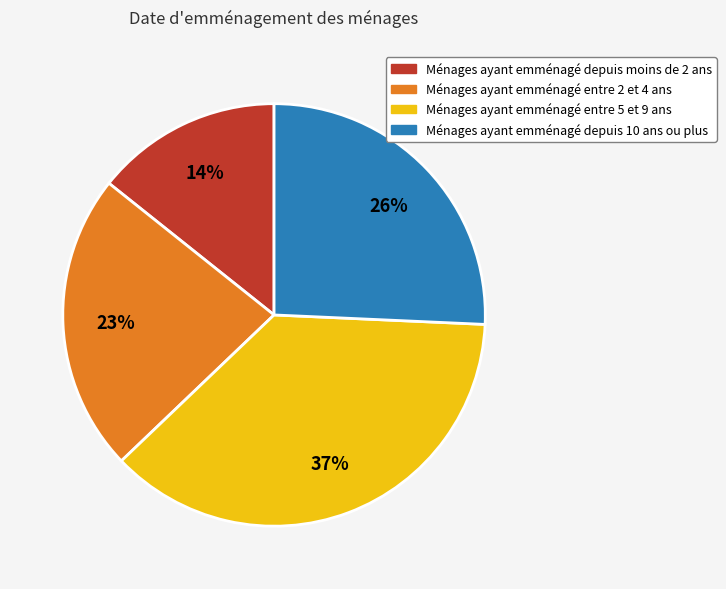

To the nearest percent, what is the average slice percentage?

25%